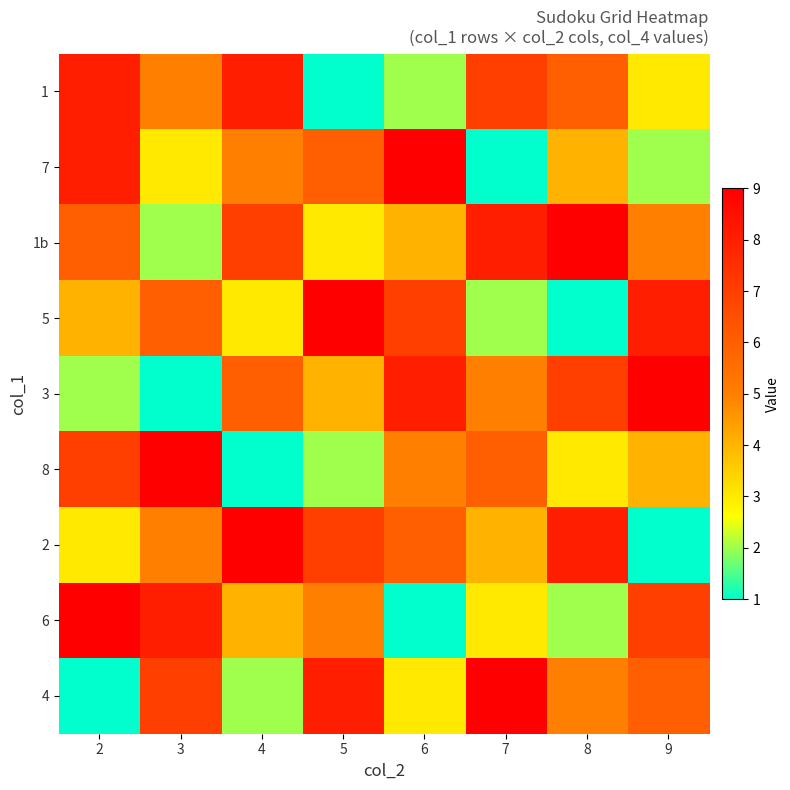

Reading right to left, what are all the values shown in this chart?

1: 9=3	8=6	7=7	6=2	5=1	4=8	3=5	2=8
7: 9=2	8=4	7=1	6=9	5=6	4=5	3=3	2=8
1b: 9=5	8=9	7=8	6=4	5=3	4=7	3=2	2=6
5: 9=8	8=1	7=2	6=7	5=9	4=3	3=6	2=4
3: 9=9	8=7	7=5	6=8	5=4	4=6	3=1	2=2
8: 9=4	8=3	7=6	6=5	5=2	4=1	3=9	2=7
2: 9=1	8=8	7=4	6=6	5=7	4=9	3=5	2=3
6: 9=7	8=2	7=3	6=1	5=5	4=4	3=8	2=9
4: 9=6	8=5	7=9	6=3	5=8	4=2	3=7	2=1